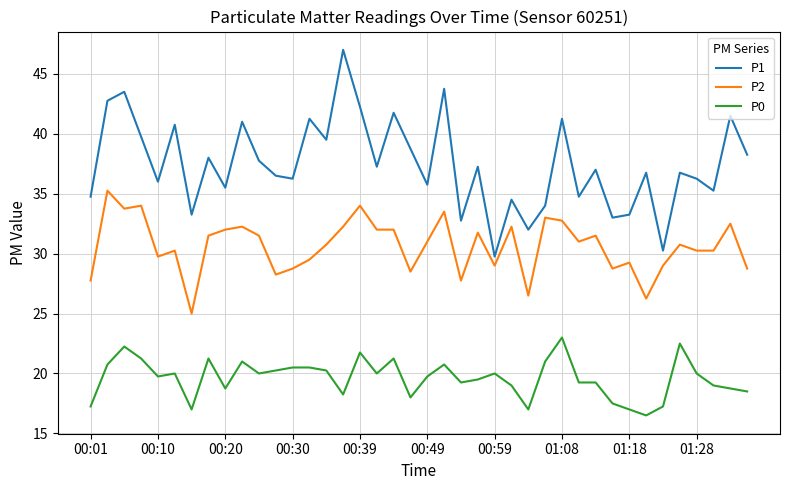

How many categories are shown in the chart?

40